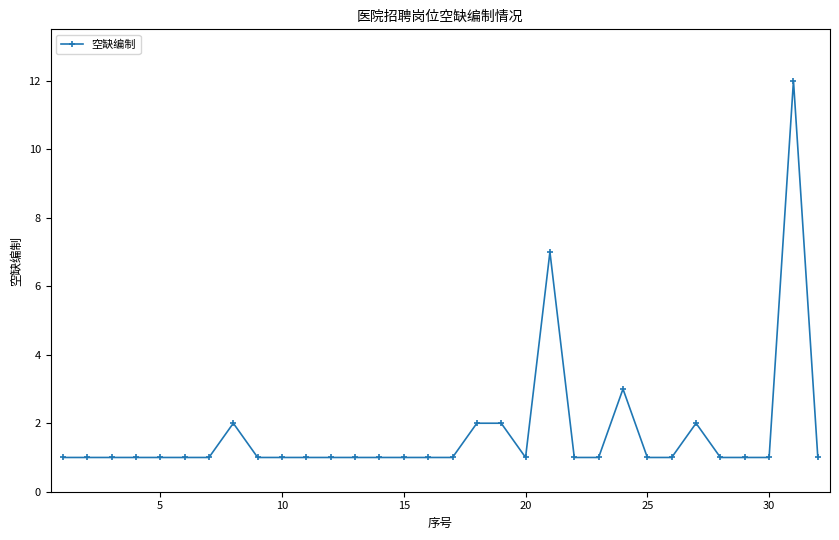

What is the difference between the second highest and minimum values?

6